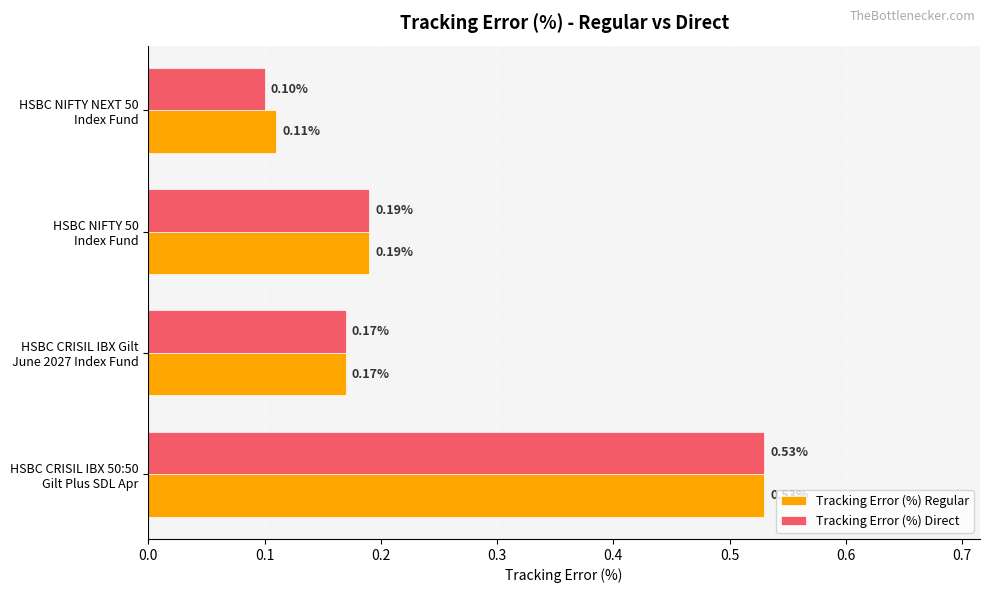

Rank the series by their average value, from highest to lowest.

Tracking Error (%) Regular, Tracking Error (%) Direct